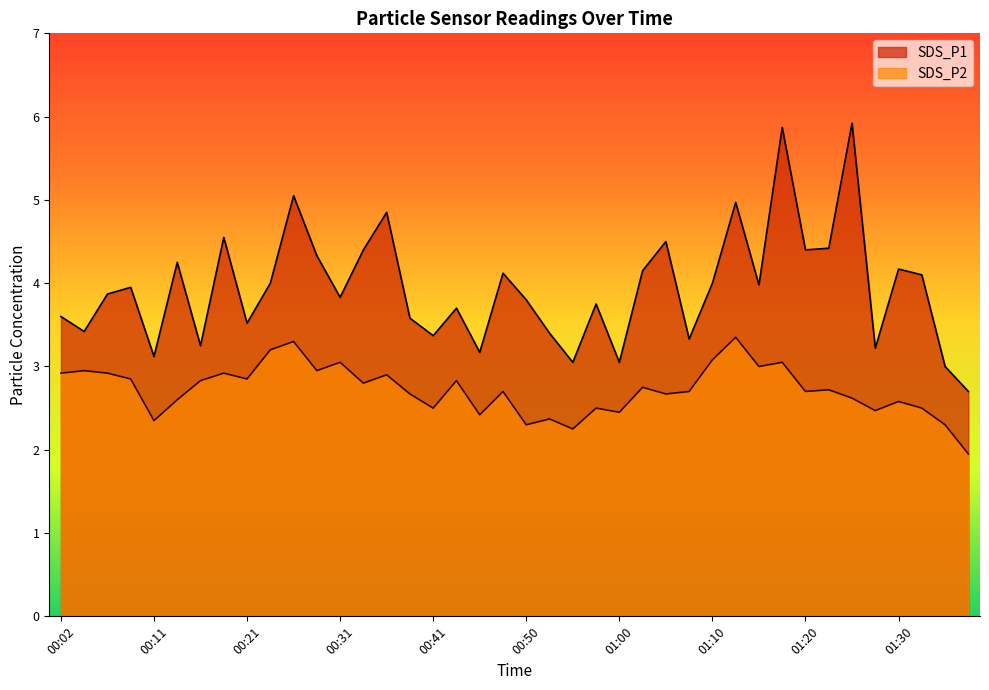

What is the highest value of the SDS_P2 series?

3.4